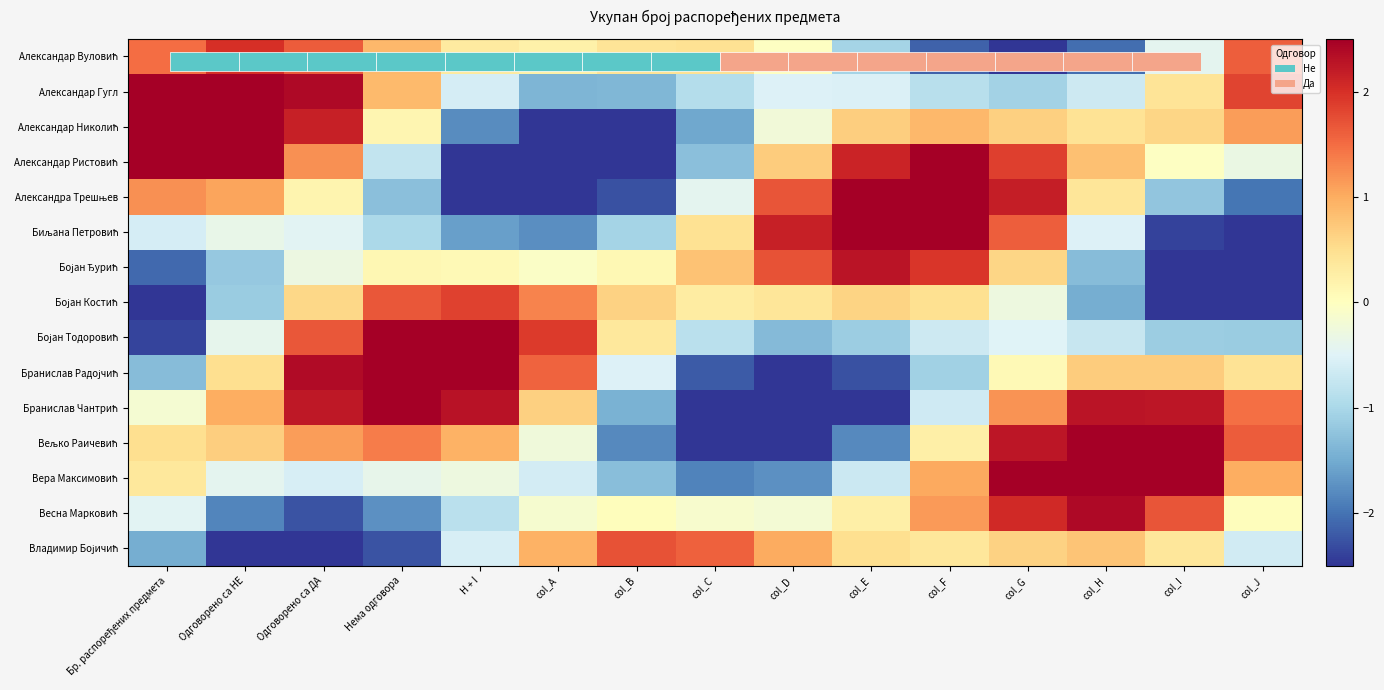

The value of Александар Николић at H + I is -1.8. True or false?

True